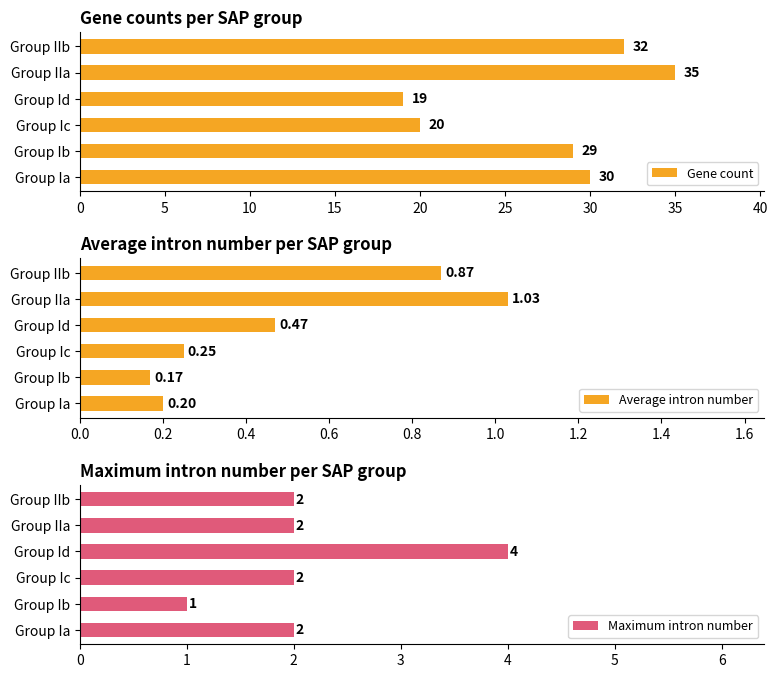

List the labels in order of Gene count value, largest first.

Group IIa, Group IIb, Group Ia, Group Ib, Group Ic, Group Id